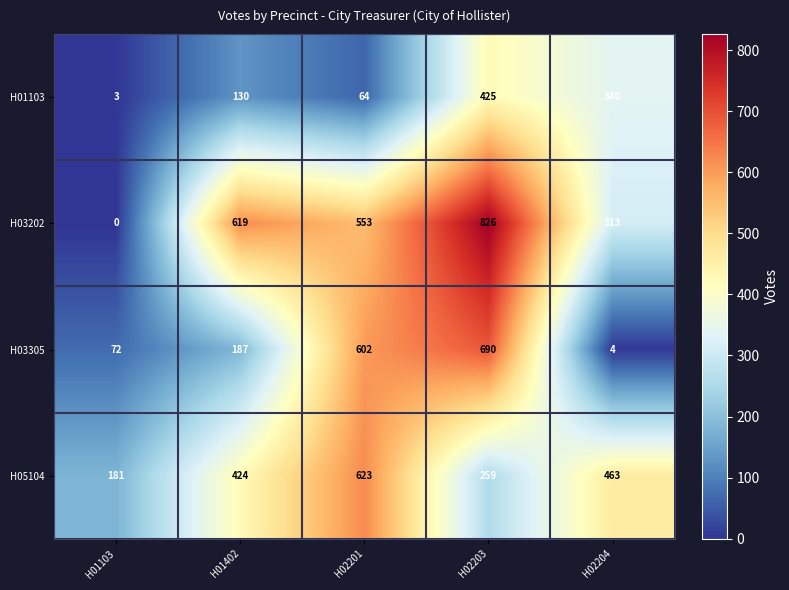

At which category is the sum across all series the highest?

H02203